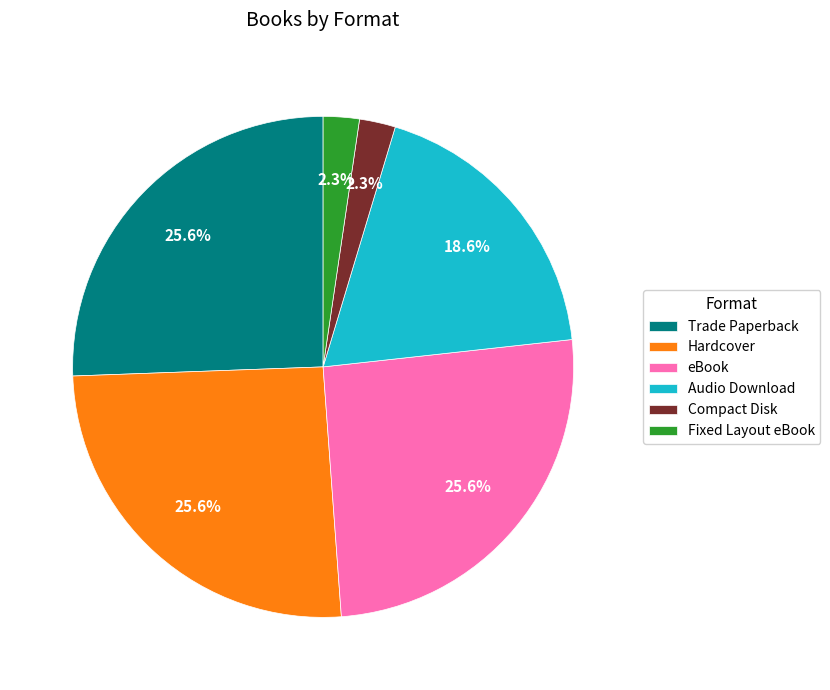

To the nearest percent, what portion does Fixed Layout eBook represent?

2%